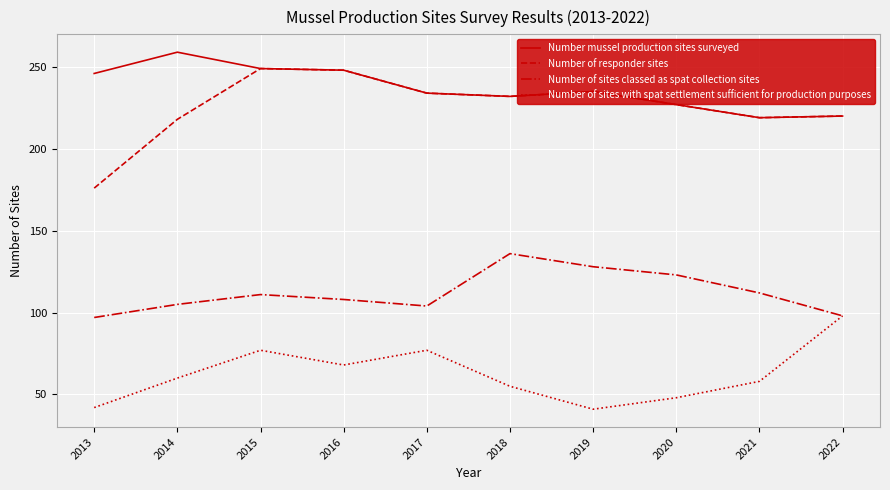

What is the greatest value displayed?

259